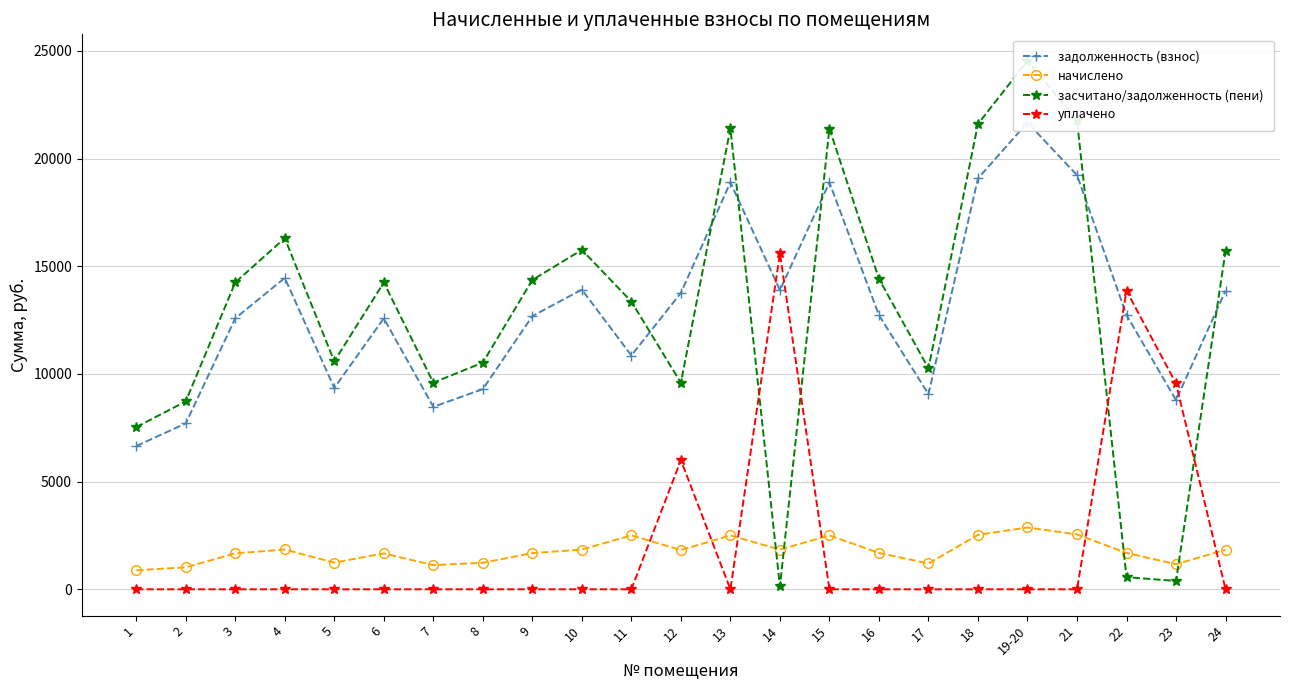

Reading left to right, what are all the values shown in this chart?

задолженность (взнос): 1=6651.1	2=7704.0	3=12583.2	4=14458.8	5=9347.5	6=12583.2	7=8474.4	8=9296.2	9=12685.9	10=13918.6	11=10857.5	12=13764.5	13=18900.5	14=13892.9	15=18895.3	16=12732.1	17=9059.9	18=19080.2	19-20=21673.9	21=19234.3	22=12737.3	23=8782.6	24=13867.2
начислено: 1=881.1	2=1020.6	3=1667.0	4=1848.3	5=1238.3	6=1667.0	7=1122.7	8=1231.5	9=1680.6	10=1843.9	11=2506.6	12=1823.5	13=2503.9	14=1840.5	15=2503.2	16=1686.7	17=1200.2	18=2527.7	19-20=2871.3	21=2548.1	22=1687.4	23=1163.5	24=1837.1
засчитано/задолженность (пени): 1=7532.2	2=8724.6	3=14250.2	4=16307.1	5=10585.9	6=14250.2	7=9597.1	8=10527.7	9=14366.5	10=15762.4	11=13364.1	12=9587.9	13=21404.3	14=134.7	15=21398.5	16=14418.8	17=10260.1	18=21607.9	19-20=24545.2	21=21782.4	22=562.5	23=387.8	24=15704.3
уплачено: 1=0.0	2=0.0	3=0.0	4=0.0	5=0.0	6=0.0	7=0.0	8=0.0	9=0.0	10=0.0	11=0.0	12=6000.0	13=0.0	14=15598.7	15=0.0	16=0.0	17=0.0	18=0.0	19-20=0.0	21=0.0	22=13862.2	23=9558.2	24=0.0